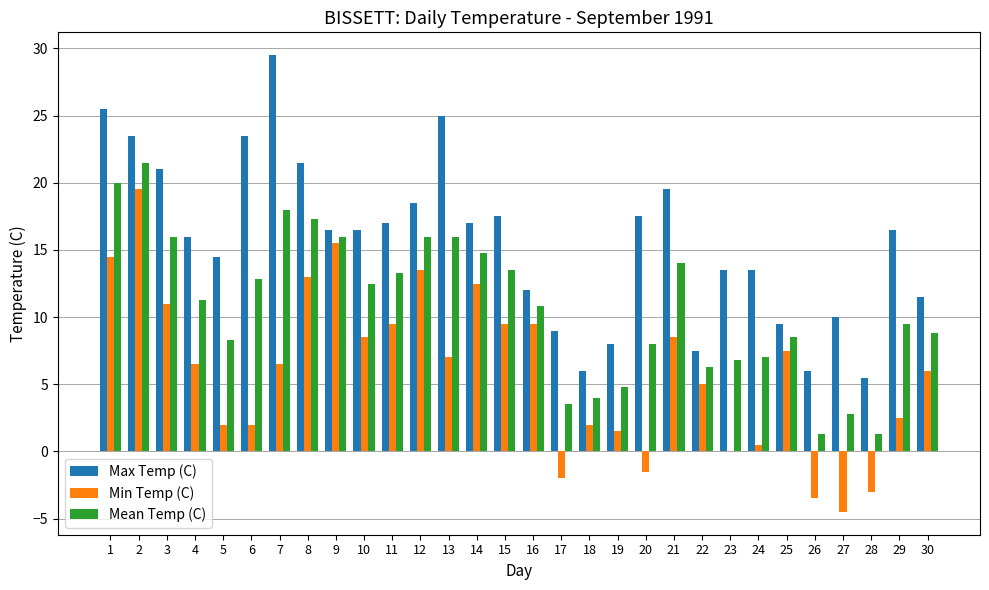

Reading left to right, transcribe all the data shown in this chart.

Max Temp (C): 25.5	23.5	21.0	16.0	14.5	23.5	29.5	21.5	16.5	16.5	17.0	18.5	25.0	17.0	17.5	12.0	9.0	6.0	8.0	17.5	19.5	7.5	13.5	13.5	9.5	6.0	10.0	5.5	16.5	11.5
Min Temp (C): 14.5	19.5	11.0	6.5	2.0	2.0	6.5	13.0	15.5	8.5	9.5	13.5	7.0	12.5	9.5	9.5	-2.0	2.0	1.5	-1.5	8.5	5.0	0.0	0.5	7.5	-3.5	-4.5	-3.0	2.5	6.0
Mean Temp (C): 20.0	21.5	16.0	11.3	8.3	12.8	18.0	17.3	16.0	12.5	13.3	16.0	16.0	14.8	13.5	10.8	3.5	4.0	4.8	8.0	14.0	6.3	6.8	7.0	8.5	1.3	2.8	1.3	9.5	8.8